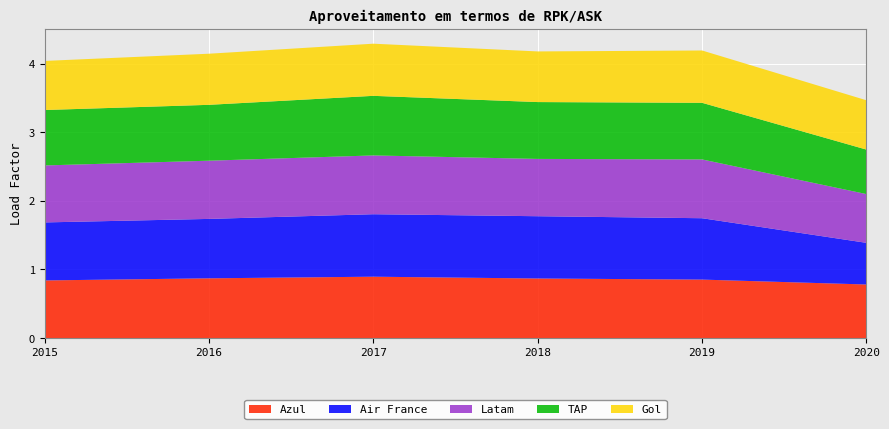

Reading left to right, list all the values displayed in this chart.

Azul: 2015=0.8	2016=0.9	2017=0.9	2018=0.9	2019=0.9	2020=0.8
Air France: 2015=0.8	2016=0.9	2017=0.9	2018=0.9	2019=0.9	2020=0.6
Latam: 2015=0.8	2016=0.8	2017=0.9	2018=0.8	2019=0.9	2020=0.7
TAP: 2015=0.8	2016=0.8	2017=0.9	2018=0.8	2019=0.8	2020=0.6
Gol: 2015=0.7	2016=0.7	2017=0.8	2018=0.7	2019=0.8	2020=0.7